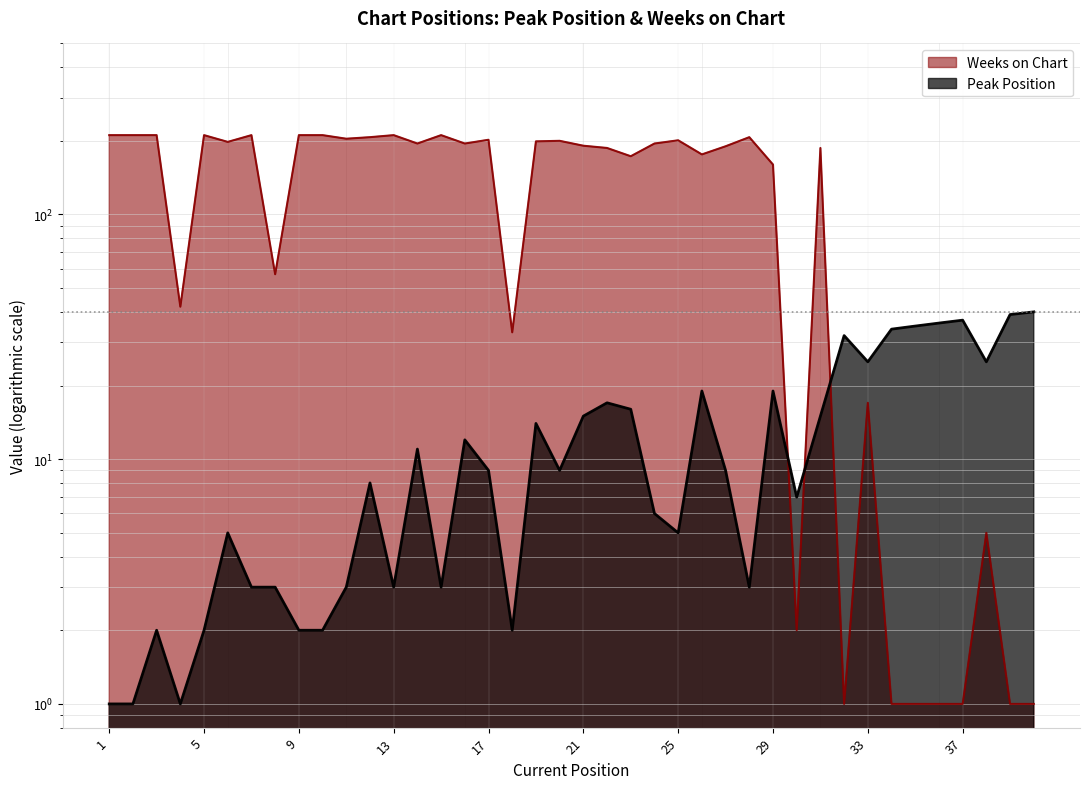

Reading left to right, transcribe all the data shown in this chart.

Peak Position: 1=1	2=1	3=2	4=1	5=2	6=5	7=3	8=3	9=2	10=2	11=3	12=8	13=3	14=11	15=3	16=12	17=9	18=2	19=14	20=9	21=15	22=17	23=16	24=6	25=5	26=19	27=9	28=3	29=19	30=7	31=15	32=32	33=25	34=34	35=35	36=36	37=37	38=25	39=39	40=40
Weeks on Chart: 1=211	2=211	3=211	4=42	5=211	6=198	7=211	8=57	9=211	10=211	11=204	12=207	13=211	14=195	15=211	16=195	17=202	18=33	19=199	20=200	21=191	22=187	23=173	24=195	25=201	26=176	27=190	28=207	29=160	30=2	31=187	32=1	33=17	34=1	35=1	36=1	37=1	38=5	39=1	40=1